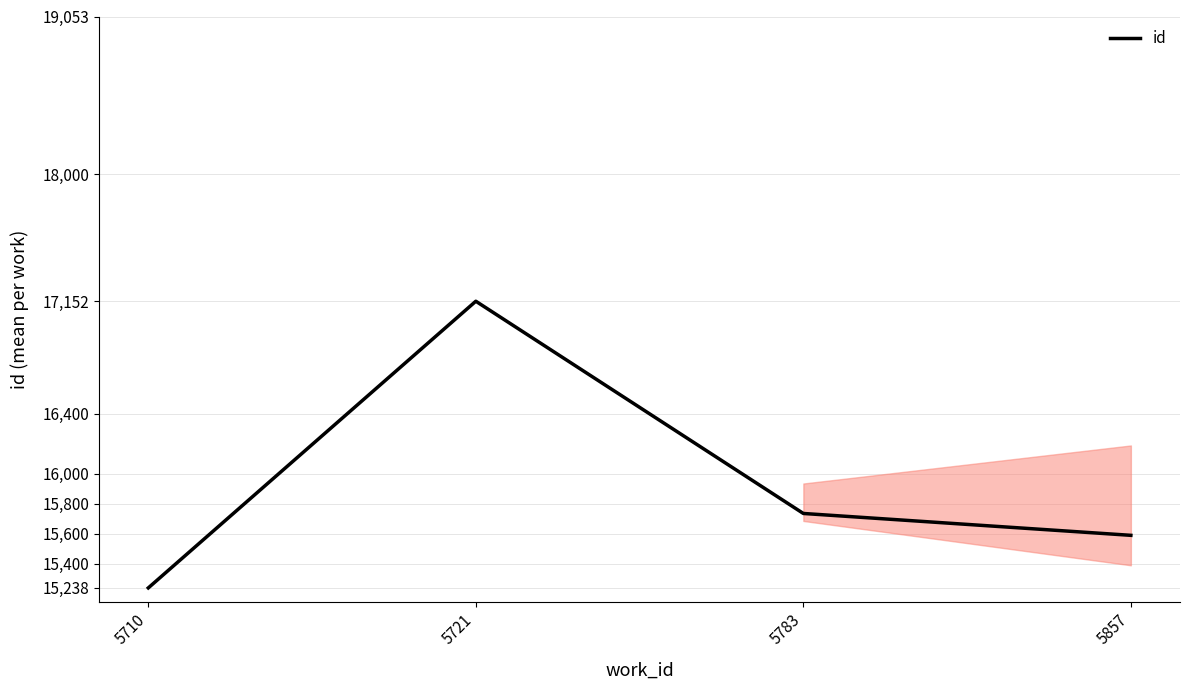

How many distinct data groups are displayed?

1